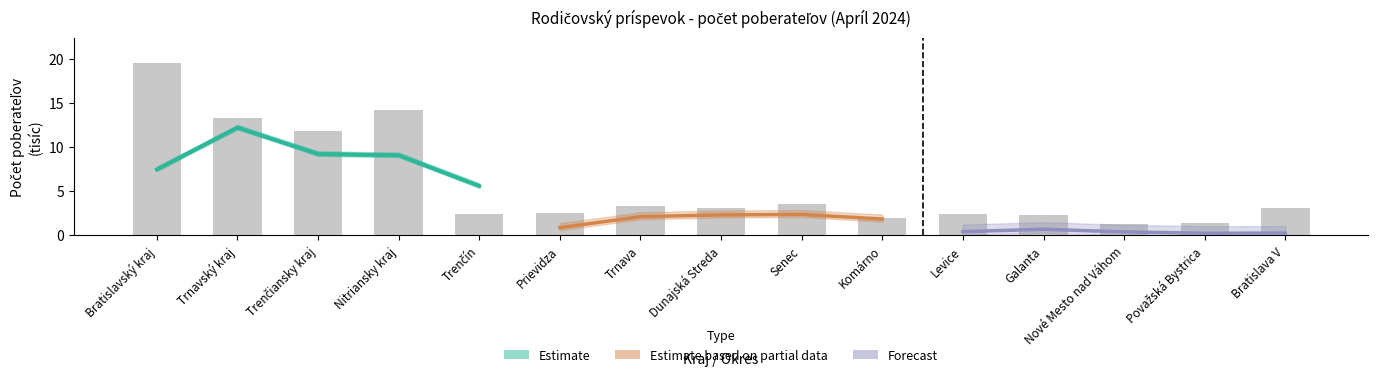

Is the value of Forecast at Trenčín greater than the value of Estimate at Bratislavský kraj?

No